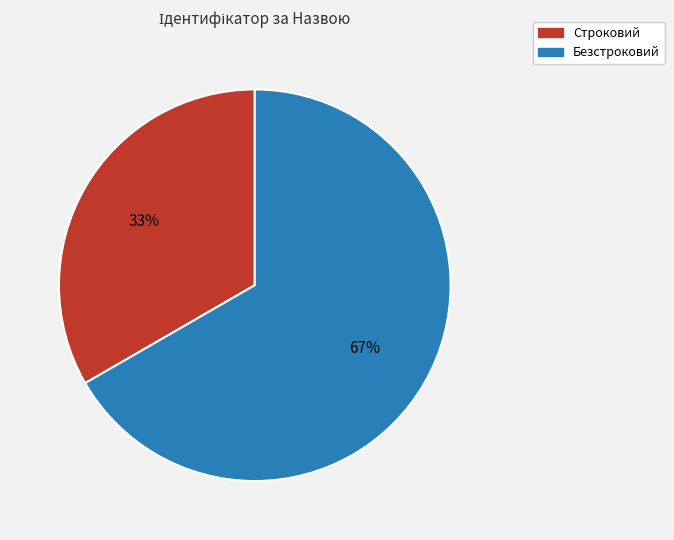

Do Строковий and Безстроковий together represent more than half of the pie?

Yes